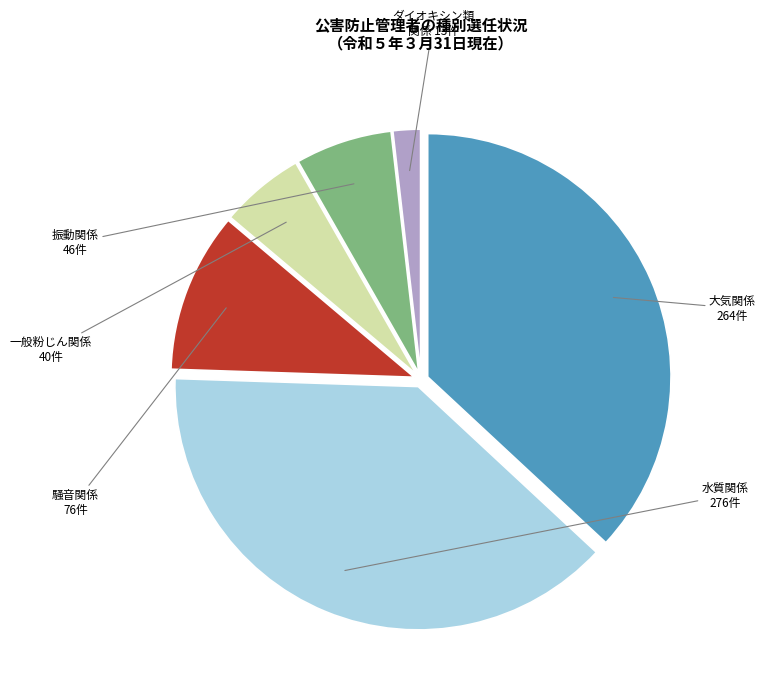

Does any single category account for the majority?

No